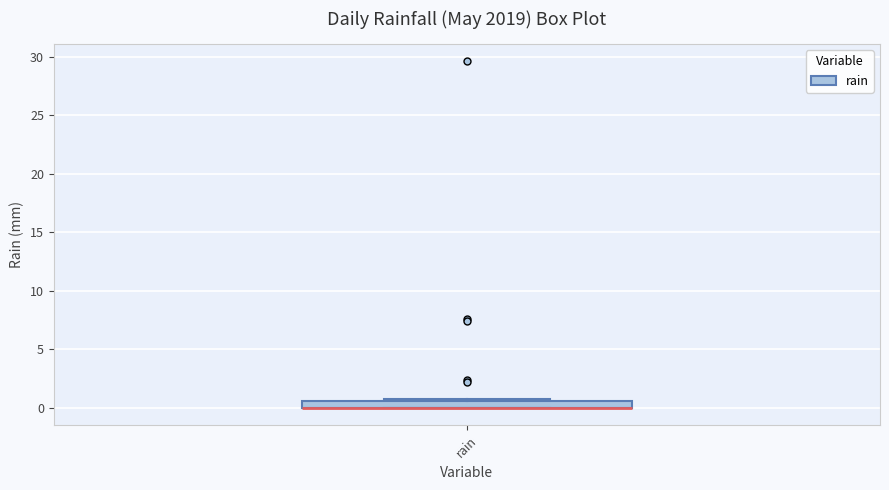

Where is the upper edge of the box for rain on the y-axis? The values are not printed on the chart, so give them approximately, as read against the axis.

0.5